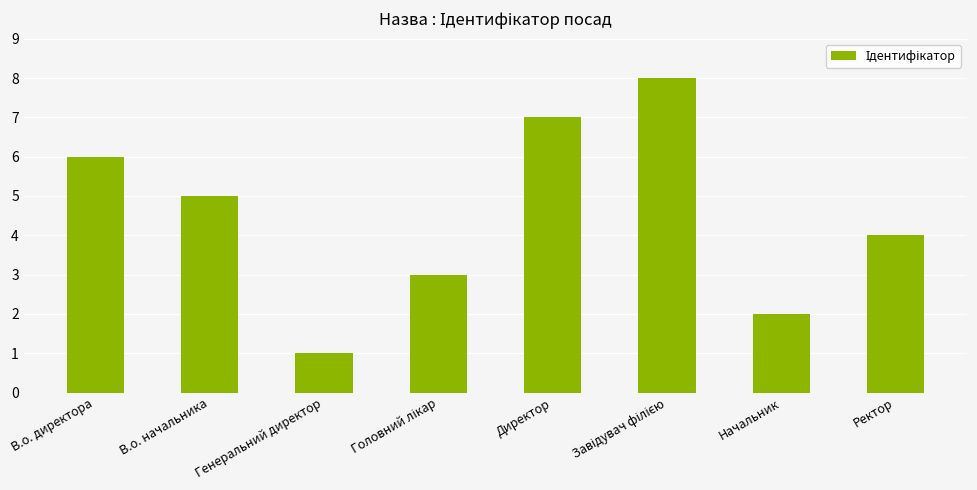

Where does the data first go above 5?

В.о. директора